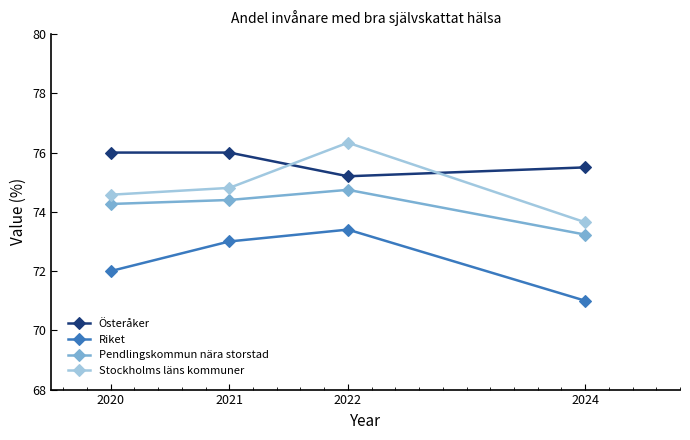

Count the number of categories in the chart.

4